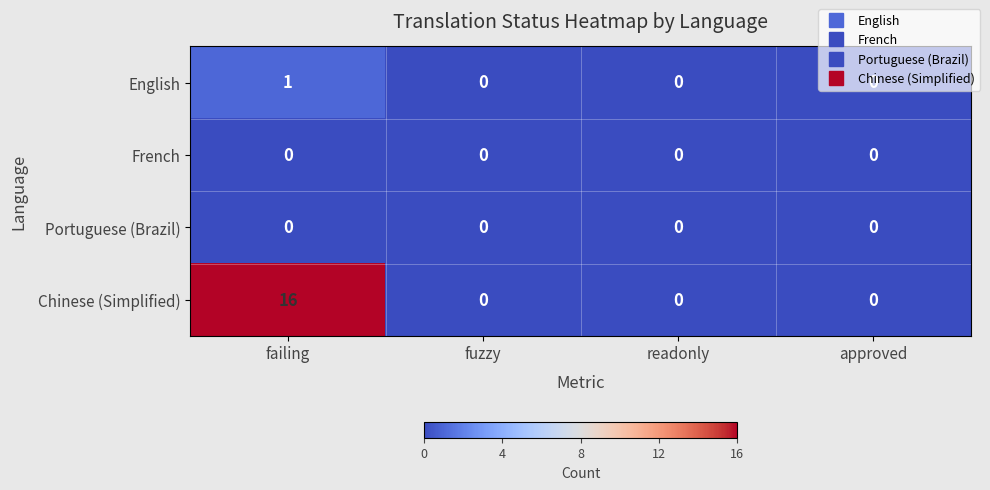

Which series has the widest spread of values?

Chinese (Simplified)